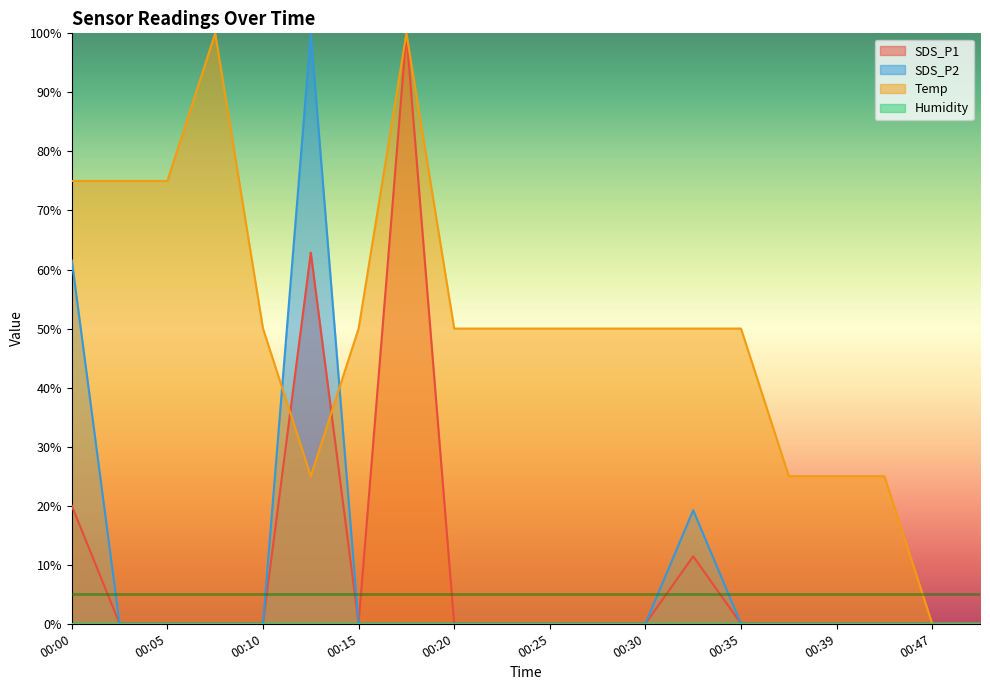

Which category has the highest value across all series?

00:17